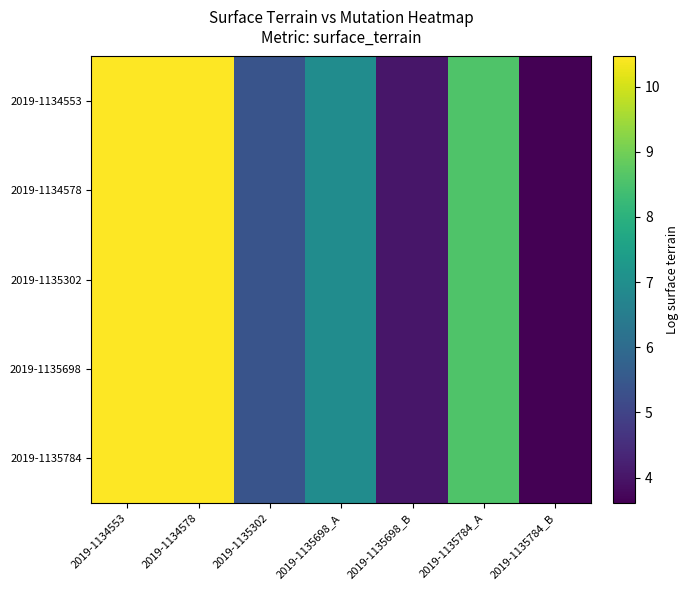

Which series has the largest total across all categories?

2019-1134553